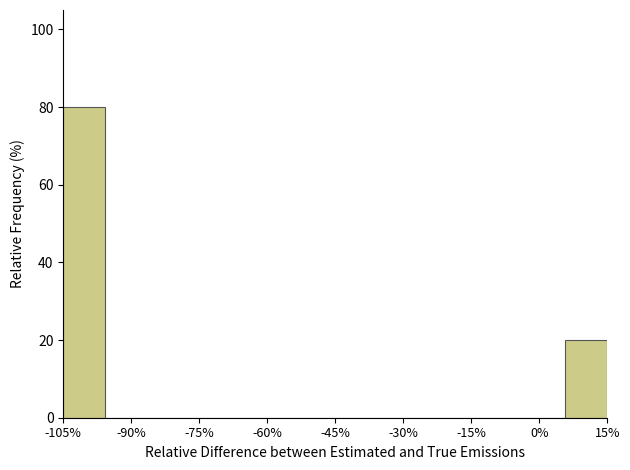

How tall is the bar that spans 6 to 16 on the x-axis? Neither the bar edges nor the heights are printed on the chart, so give them approximately, as read against the axes.

20